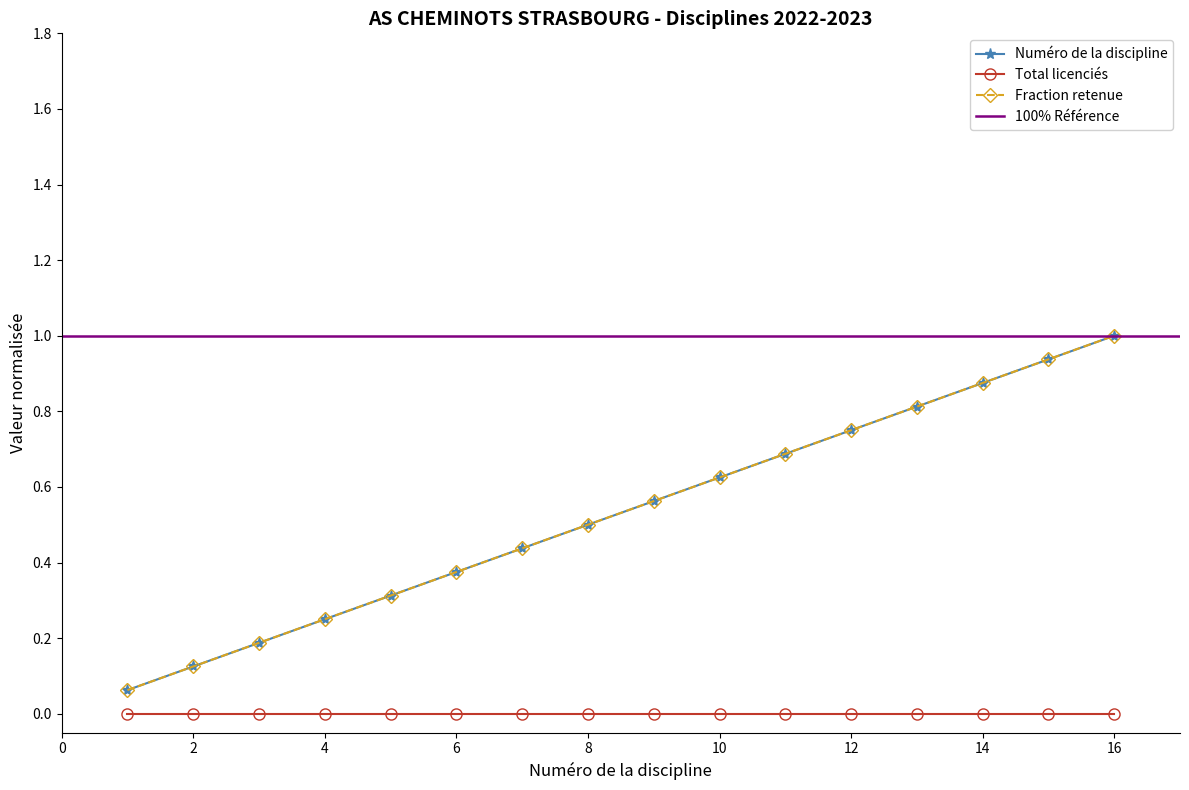

Which category has the lowest value across all series?

1